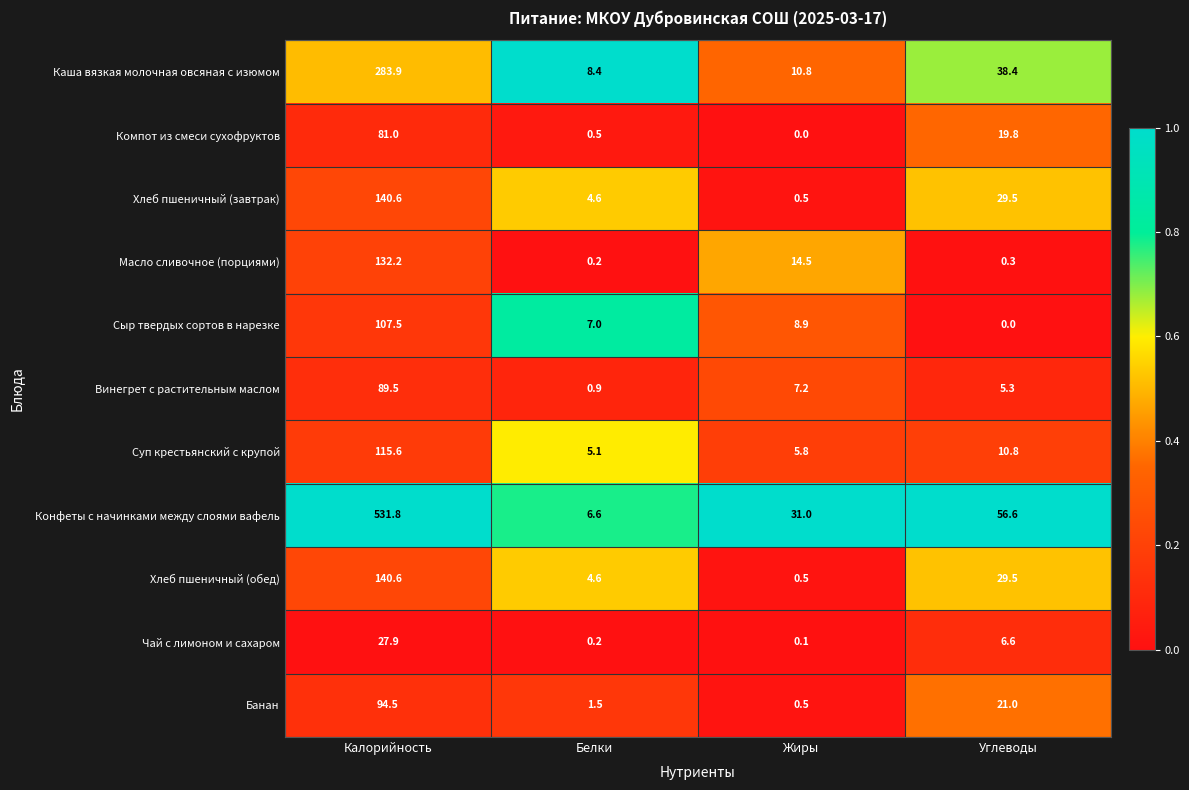

At how many categories does at least one series exceed 0?

4